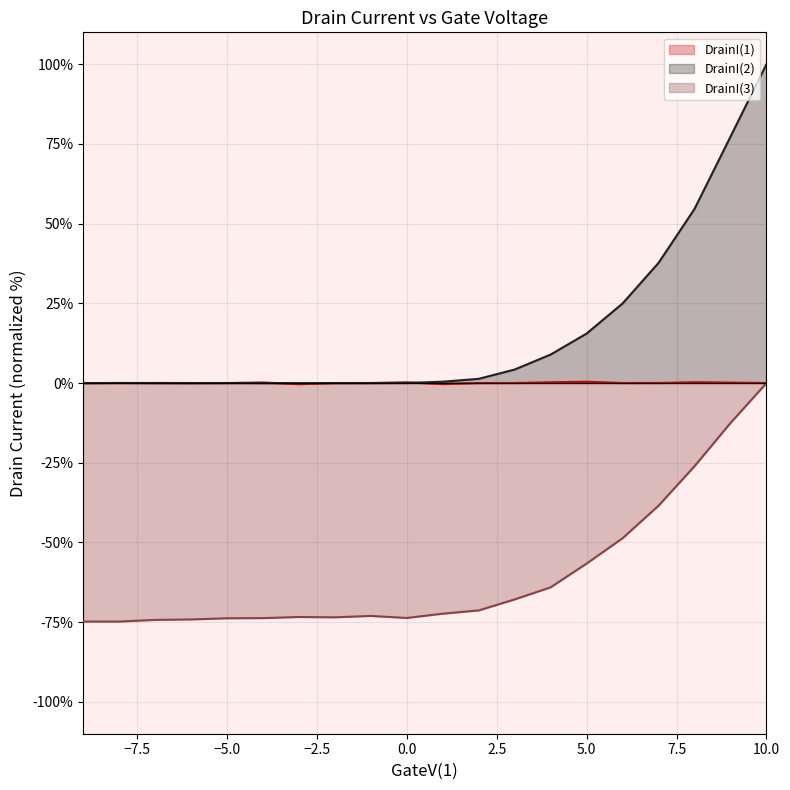

What is the sum of all DrainI(1) (line) values?

0.8